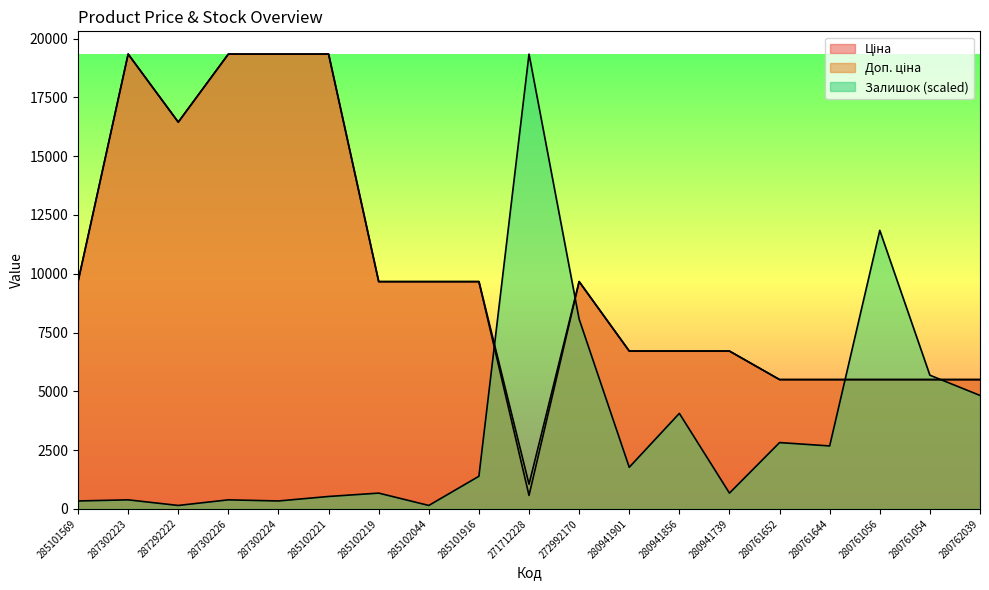

What is the smallest value displayed?

143.3